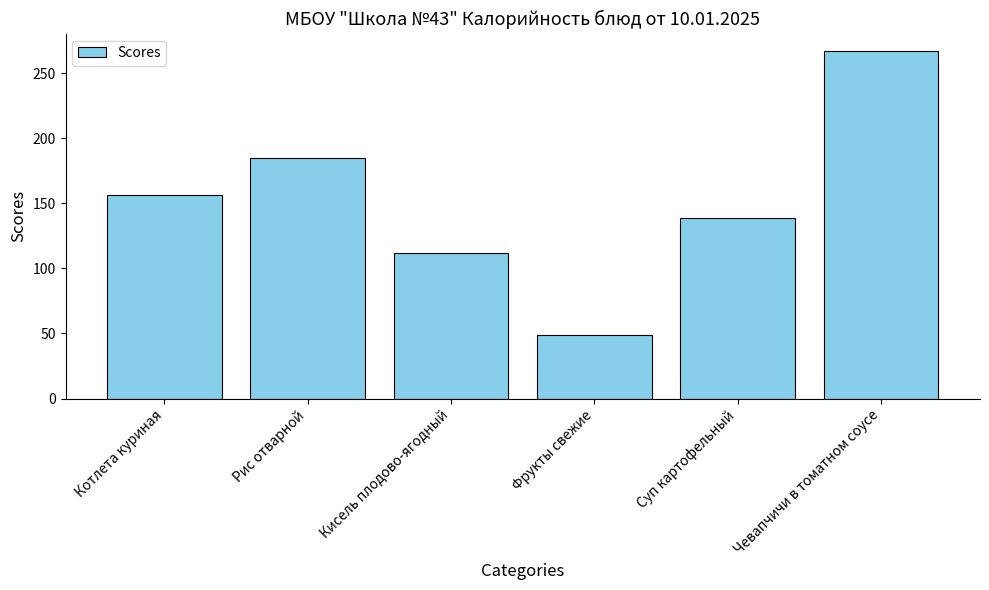

What is the sum of all values?

908